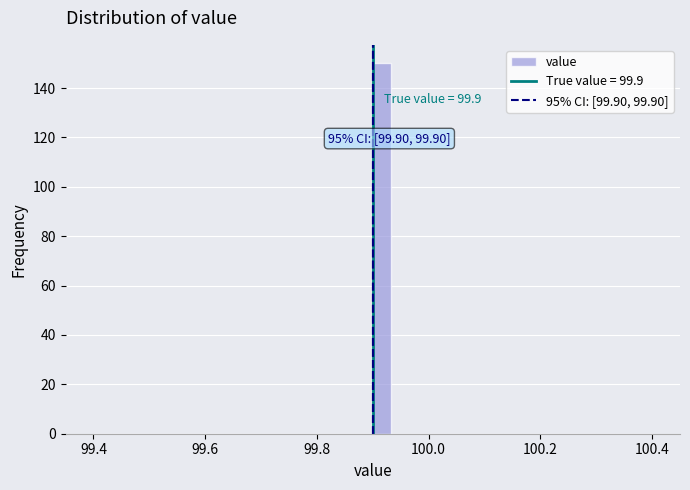

Read against the x-axis, roughly where is the centre of the tallest bar?

99.92